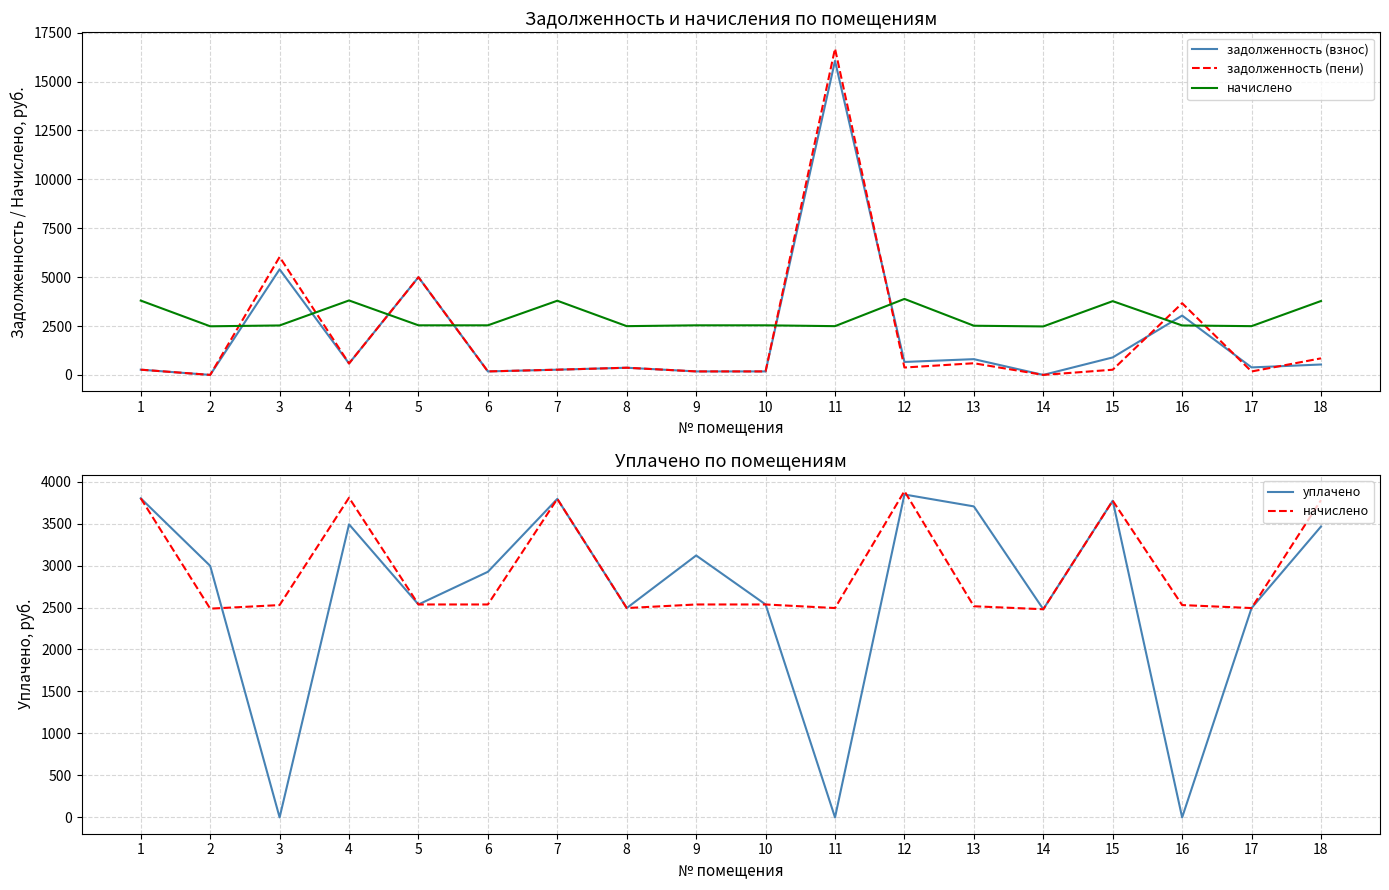

The задолженность (взнос) series shows 86.6 at 10. True or false?

False